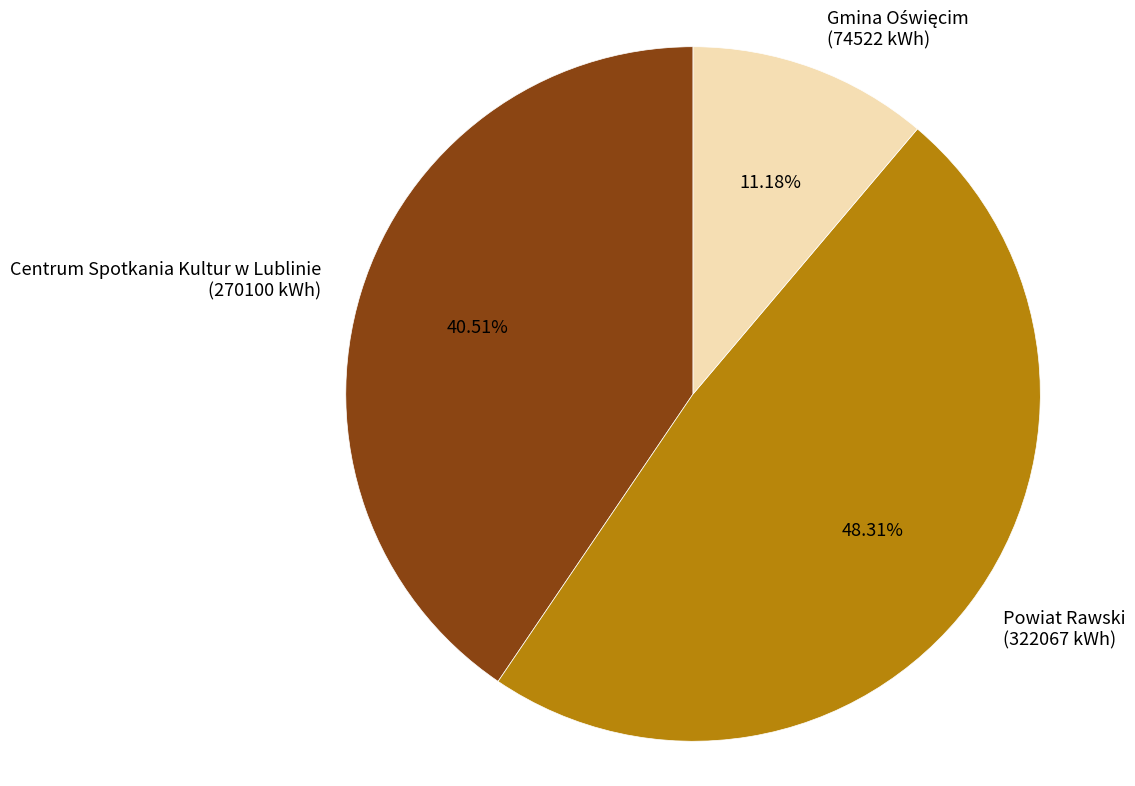

Does any single category account for the majority?

No